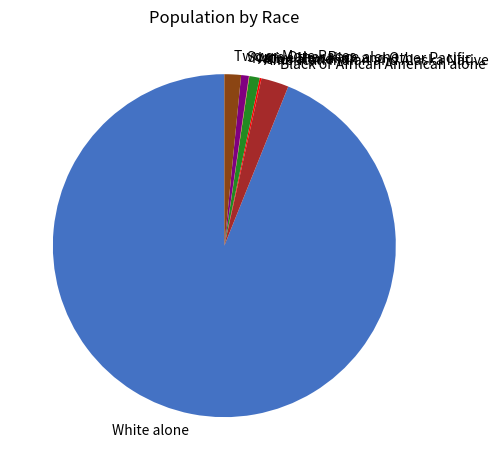

Does White alone account for over 50% of the chart?

Yes